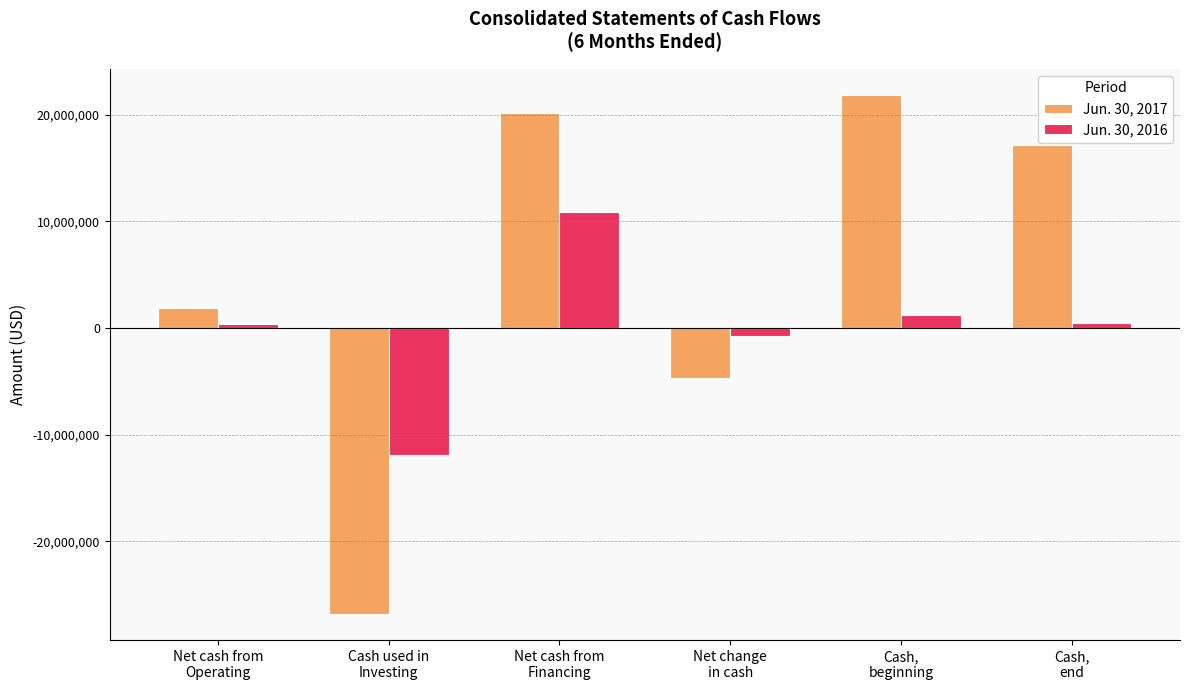

Is it true that Jun. 30, 2017 equals 10970840 at Net cash from
Financing?

False